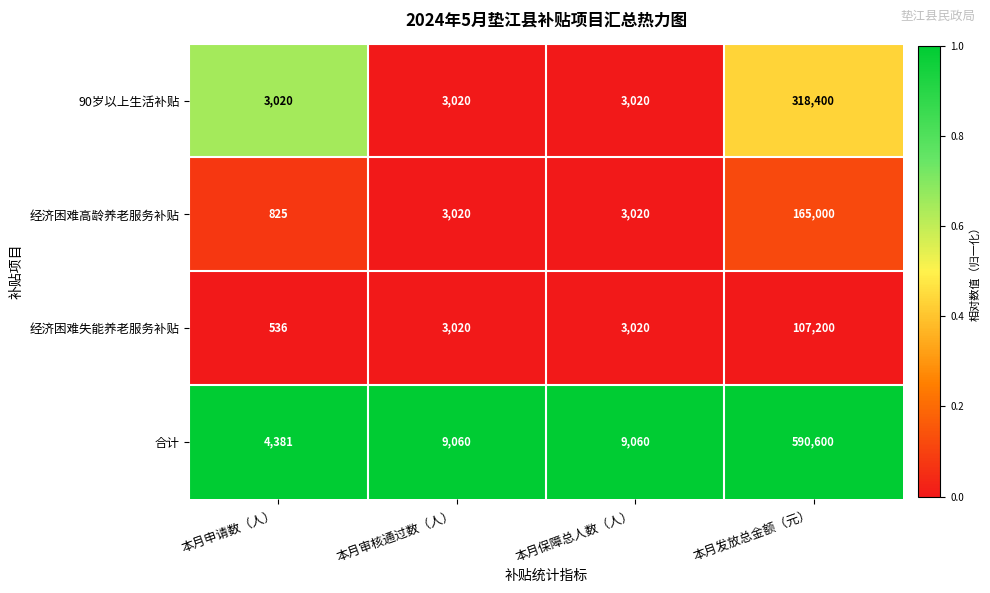

What is the approximate value of 90岁以上生活补贴 at 本月审核通过数（人）, to the nearest 100?

3000